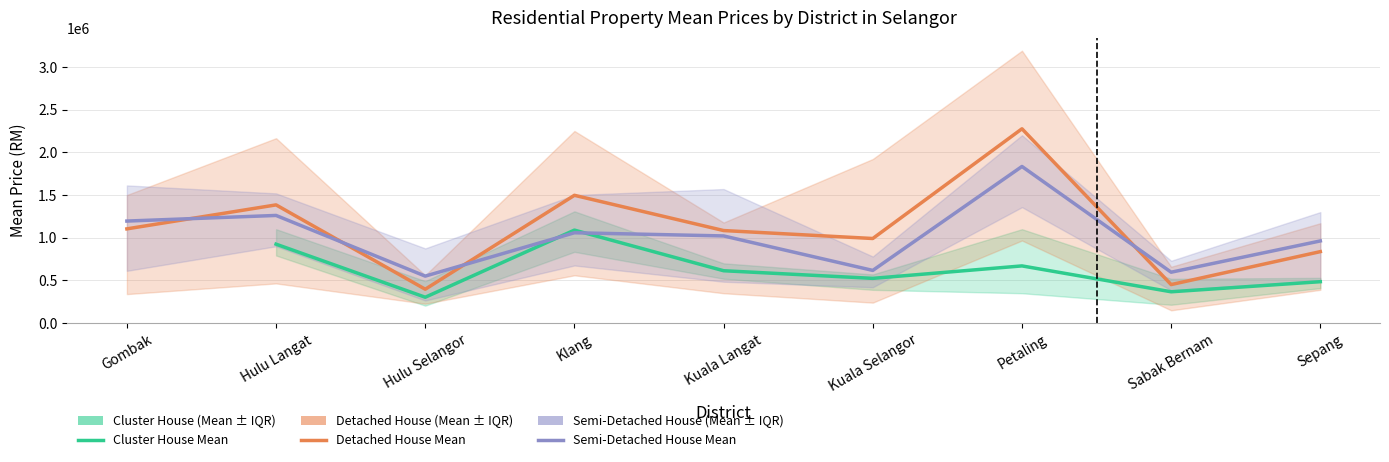

What is the sum of the Detached House Mean values at Kuala Selangor and Sepang?

1828046.7